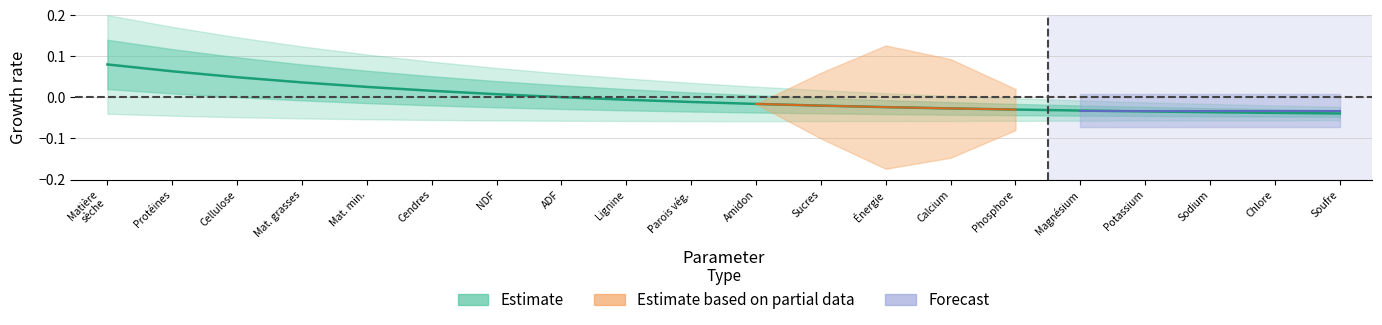

How many values are below zero?

12